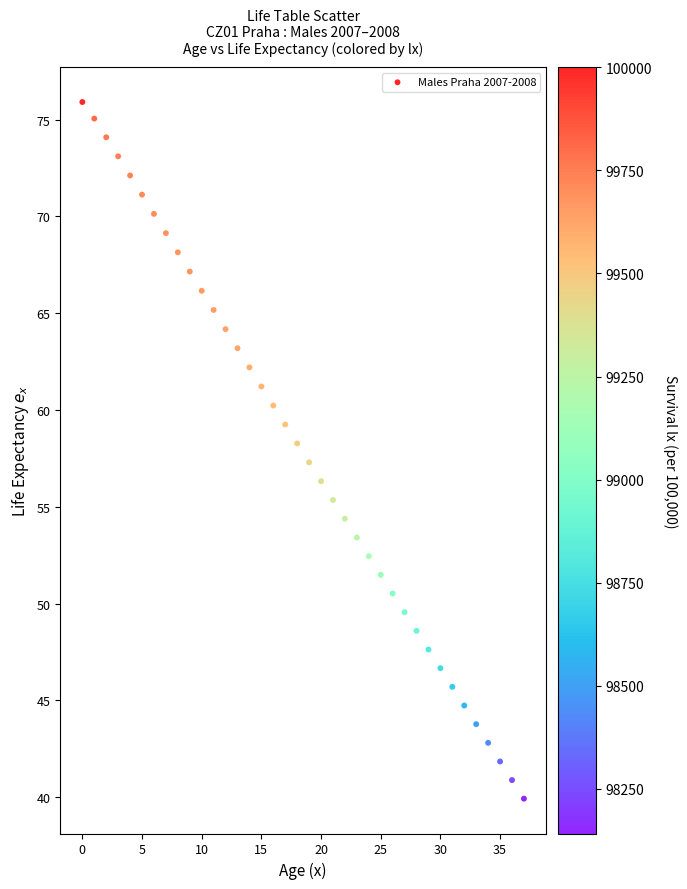

What is the range of Y values (max minus min)?

36.0